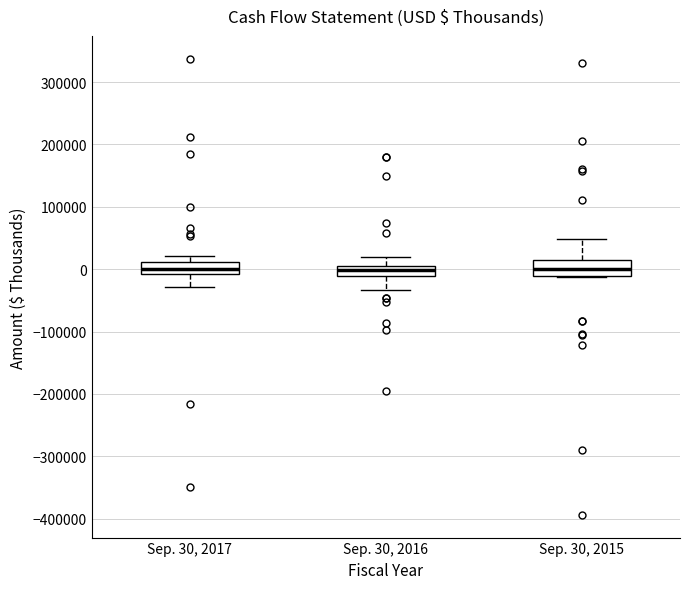

Where does the lower whisker of the box for Sep. 30, 2017 end on the y-axis? The values are not printed on the chart, so give them approximately, as read against the axis.

-30000